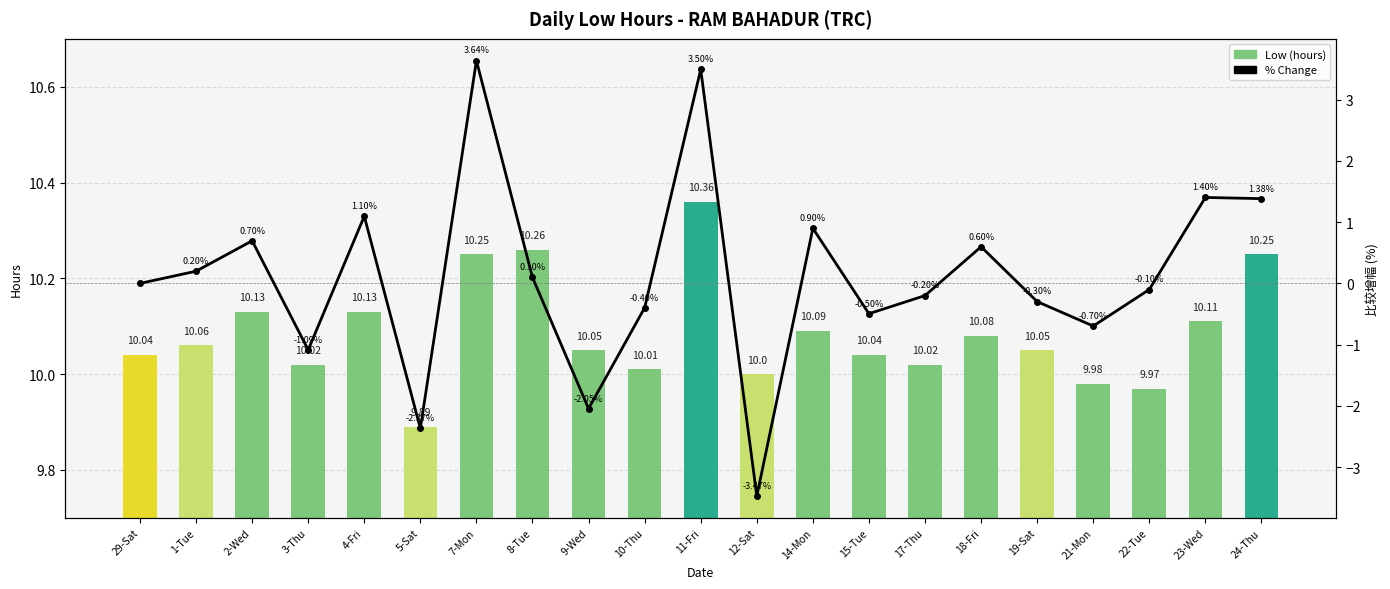

List the series in order of their peak value, highest first.

Low (hours), % Change